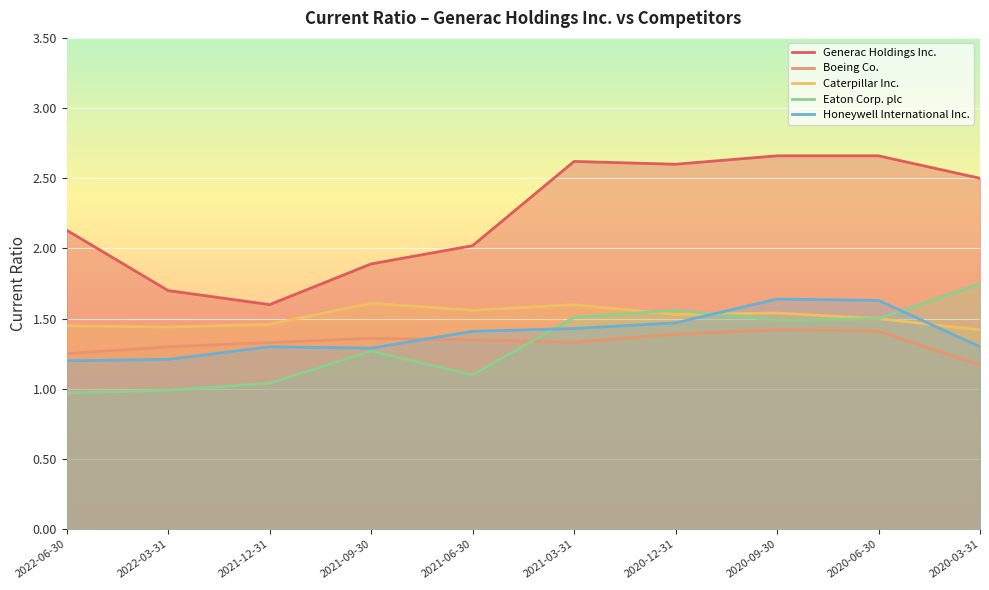

What is the sum of the Eaton Corp. plc values at 2021-12-31 and 2020-12-31?

2.6